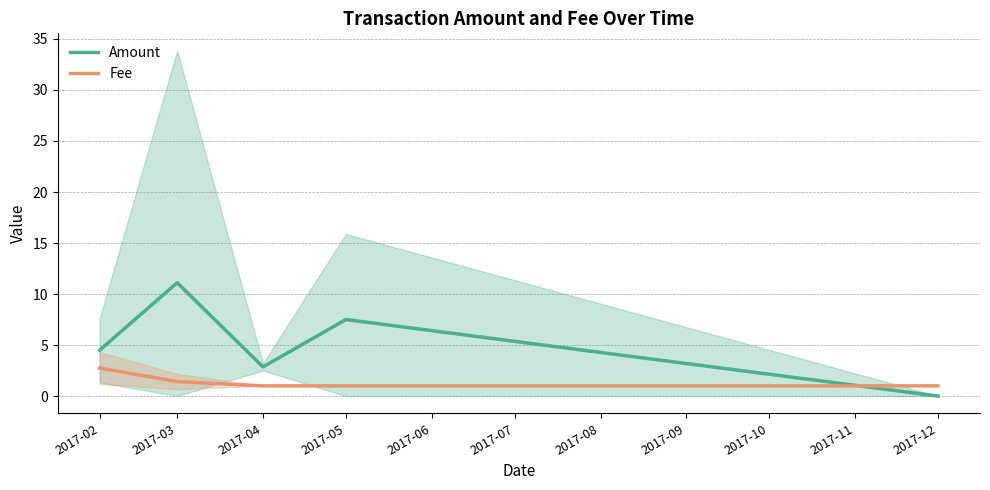

What is the spread (max minus min) of values at 2017-04?

1.9